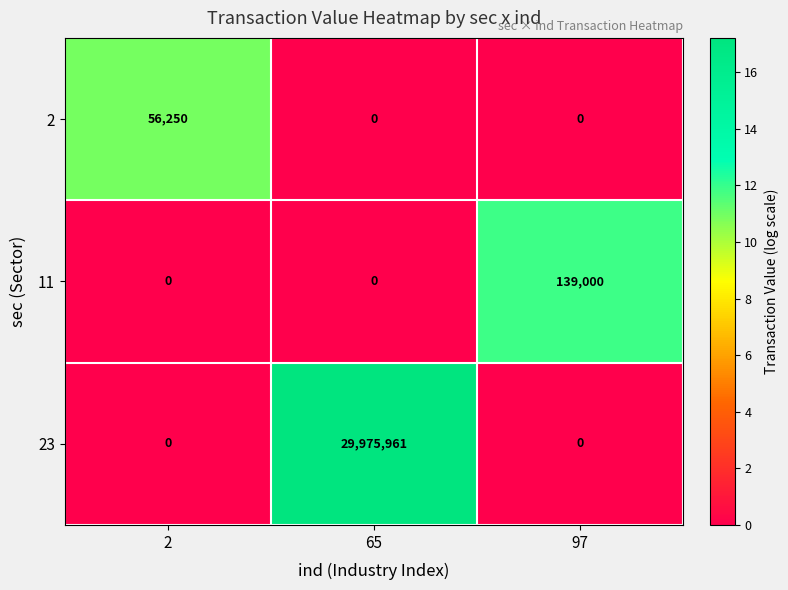

What is the difference between the maximum and minimum values in the 11 series?

139000